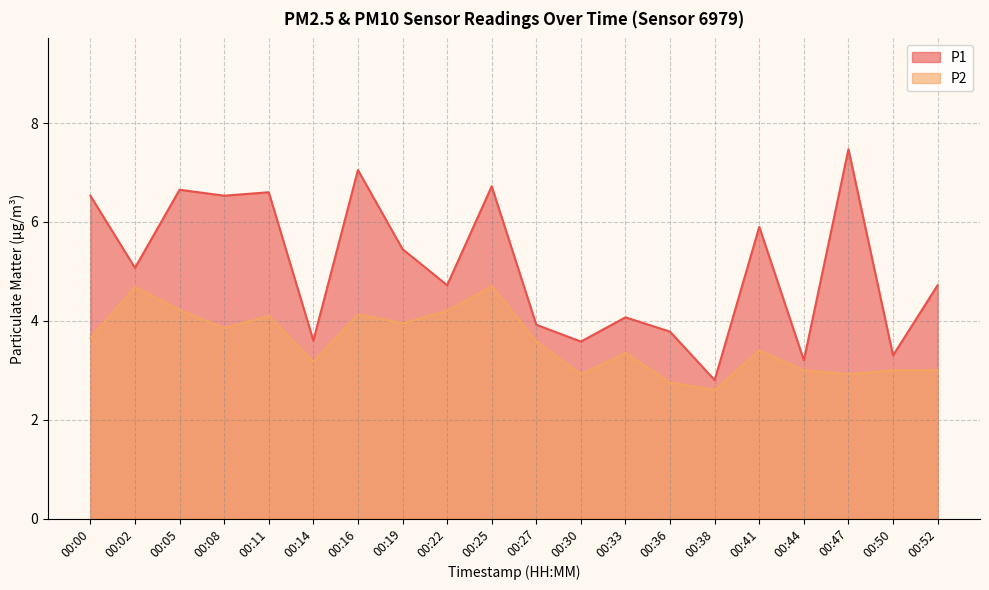

Where is the first local minimum for P1?

00:02